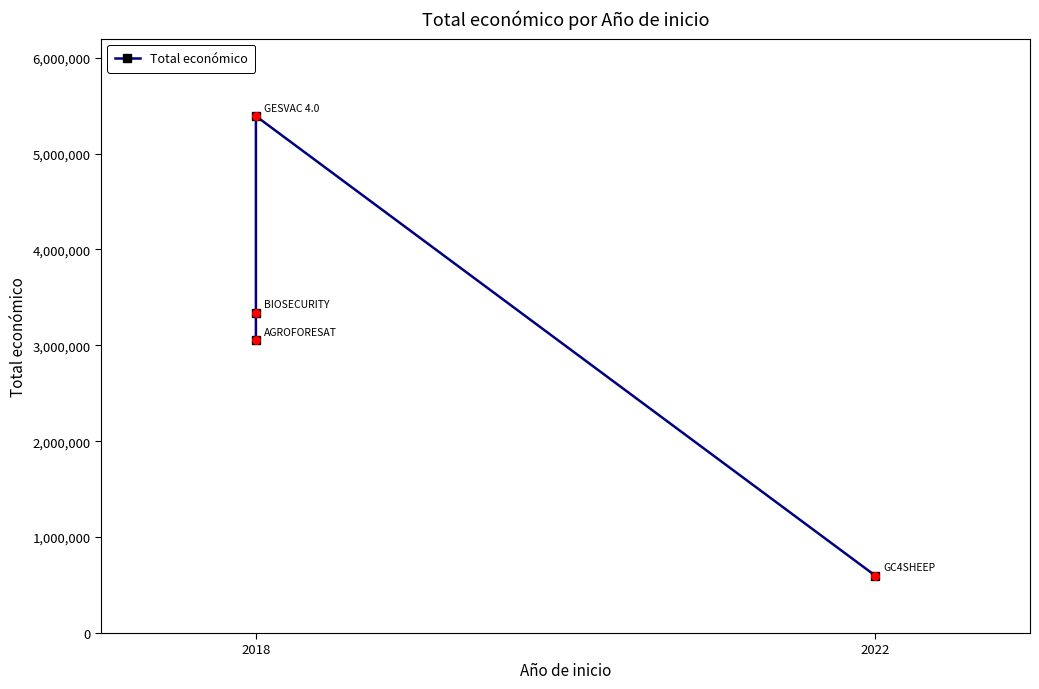

What is the change in value from 2018 to 2022?

-4791576